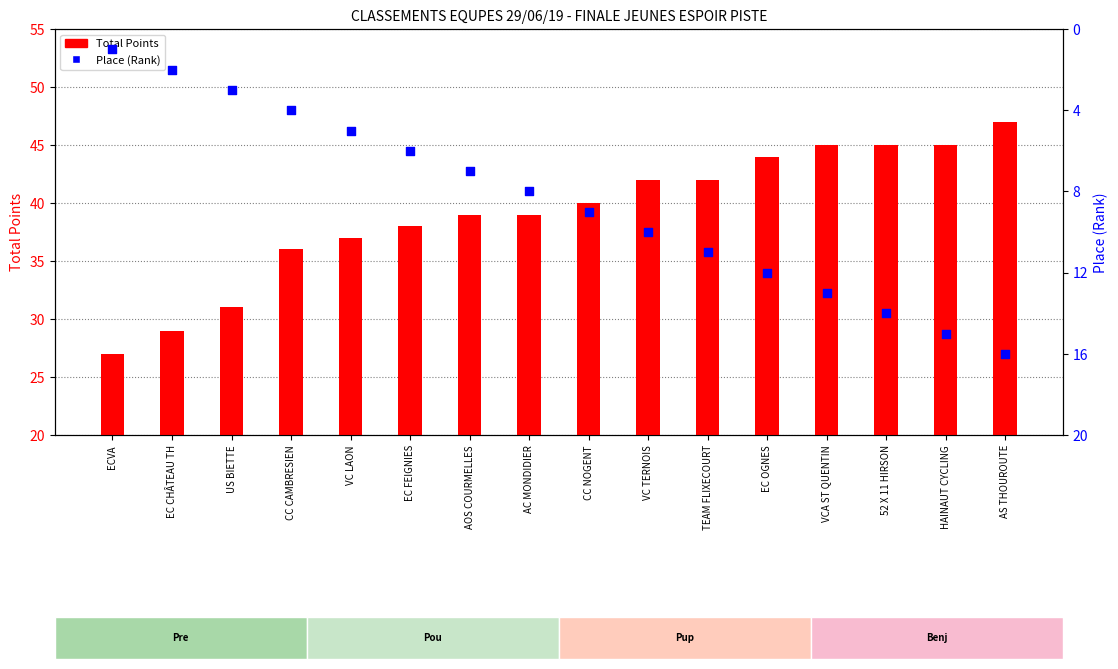

Which series reaches the maximum Y coordinate?

Total Points